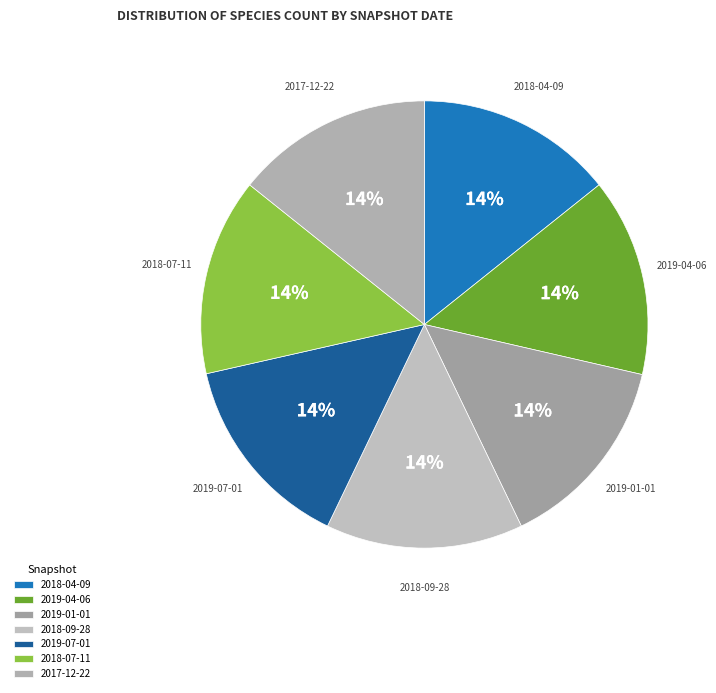

Is the sum of 2018-09-28 and 2019-04-06 greater than half?

No